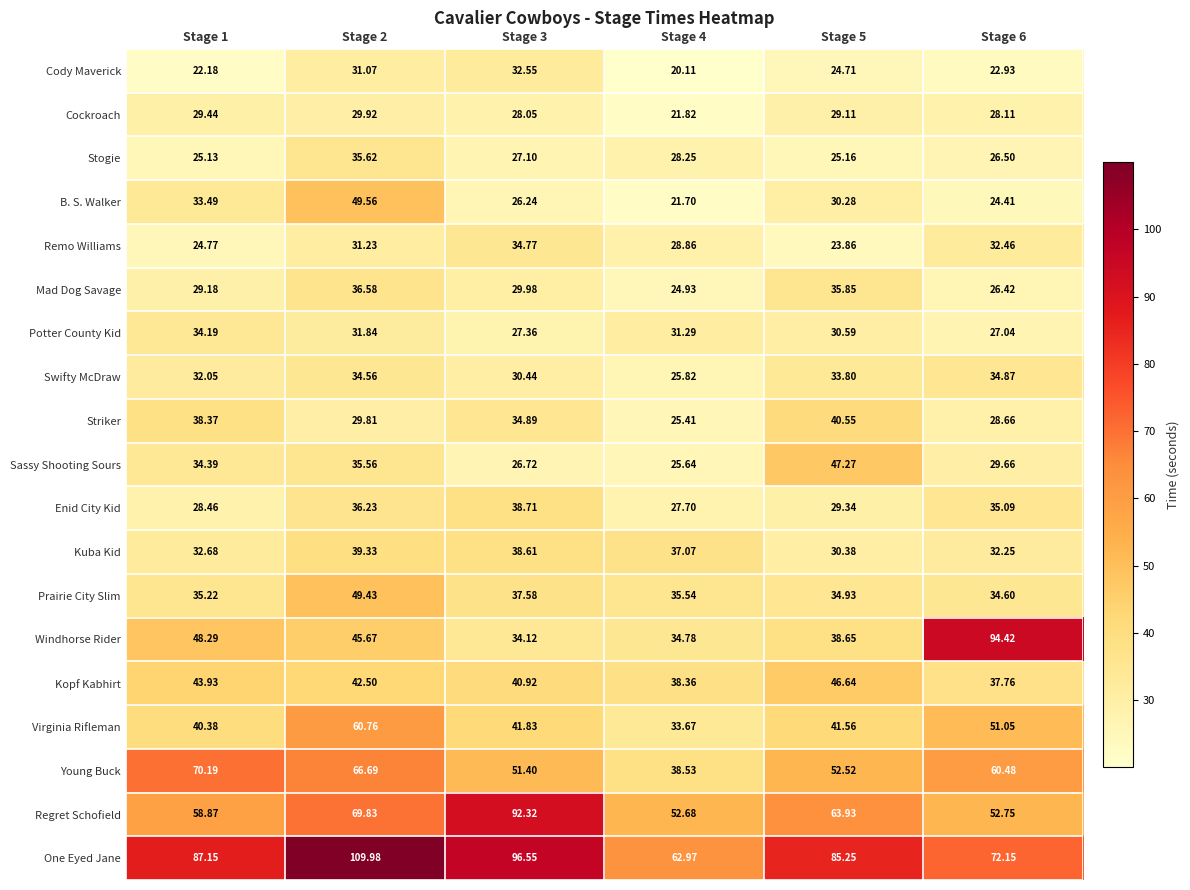

Is the value of One Eyed Jane at Stage 2 greater than the value of Regret Schofield at Stage 2?

Yes